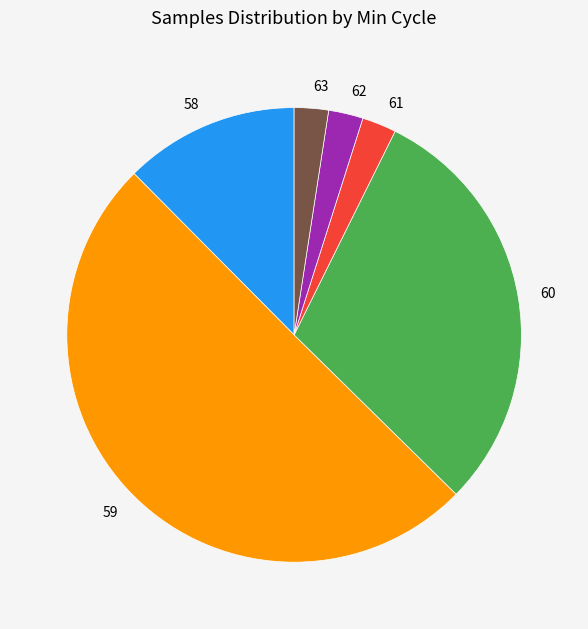

Between 58 and 59, which is larger?

59